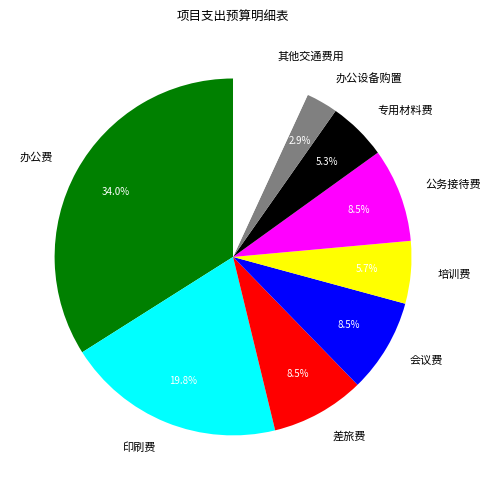

Approximately how many times larger is the value at 办公费 compared to 印刷费?

1.7